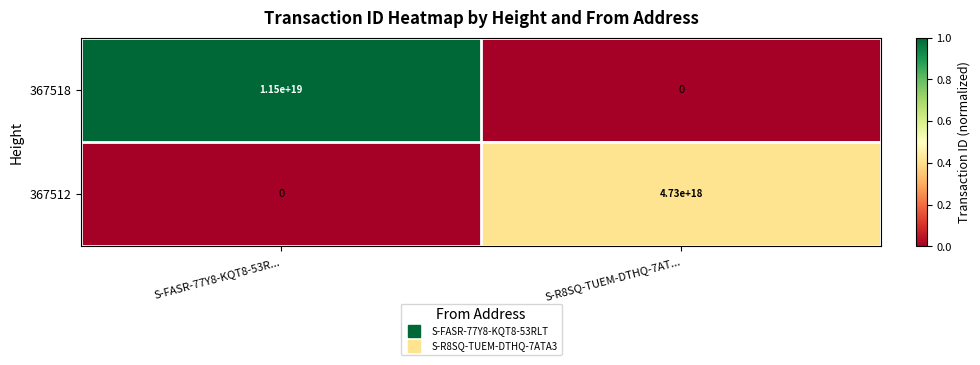

At how many categories does at least one series exceed 0?

2